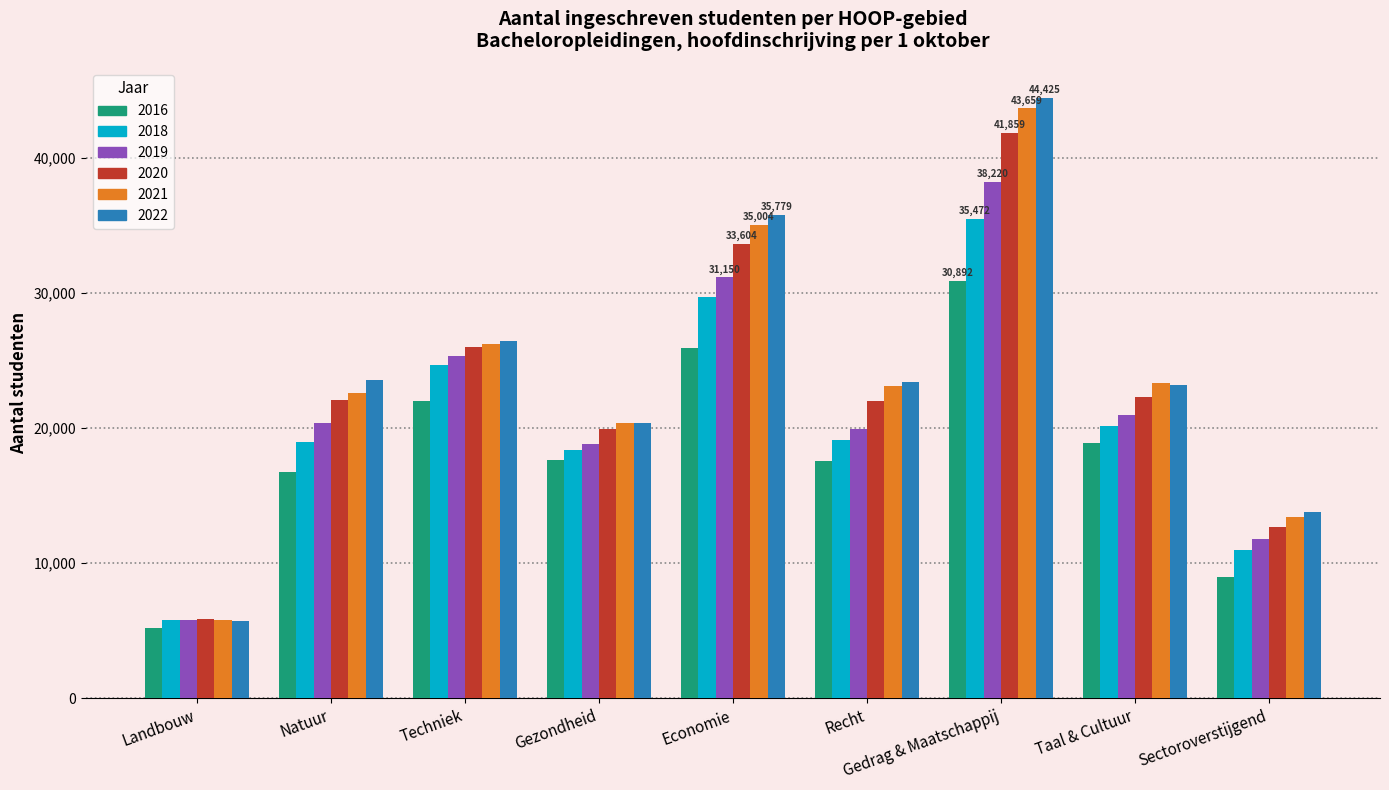

How many bars are there in each group?

6